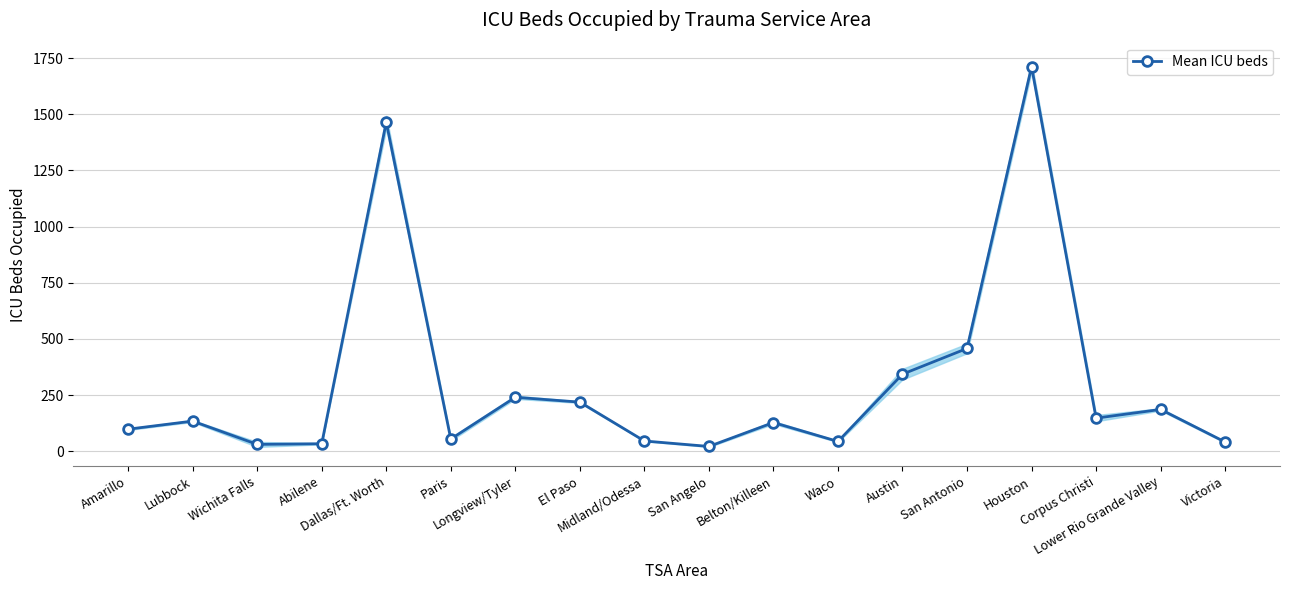

Reading right to left, list all the values displayed in this chart.

Victoria=41.0	Lower Rio Grande Valley=186.2	Corpus Christi=147.3	Houston=1712.2	San Antonio=457.7	Austin=343.2	Waco=43.5	Belton/Killeen=127.8	San Angelo=21.3	Midland/Odessa=45.7	El Paso=218.7	Longview/Tyler=240.3	Paris=54.3	Dallas/Ft. Worth=1465.3	Abilene=33.3	Wichita Falls=30.5	Lubbock=134.2	Amarillo=98.2